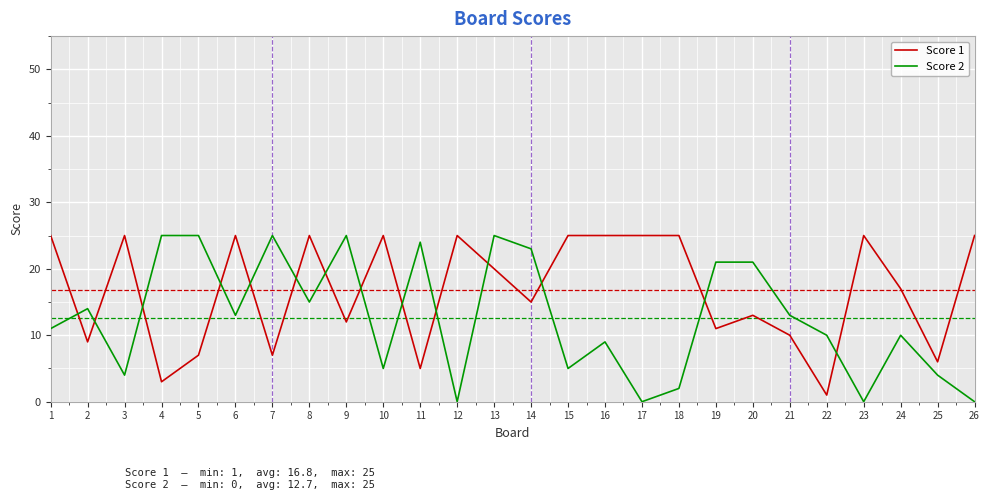

Between 18 and 25, which series saw the biggest shift?

Score 1